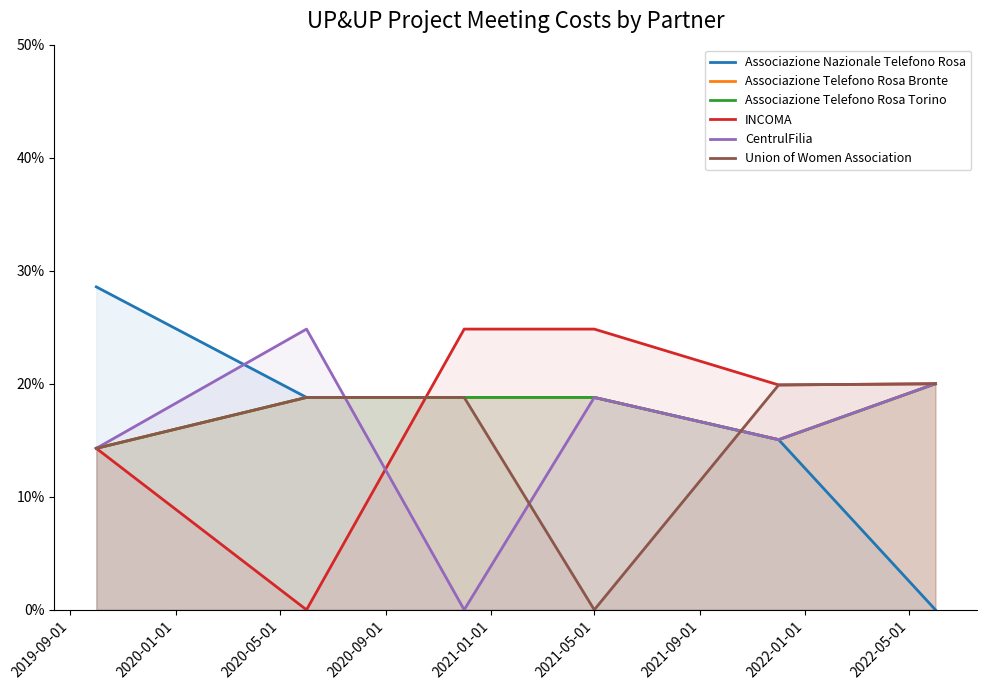

After their last crossing, which series has the higher values: INCOMA or Associazione Nazionale Telefono Rosa?

INCOMA